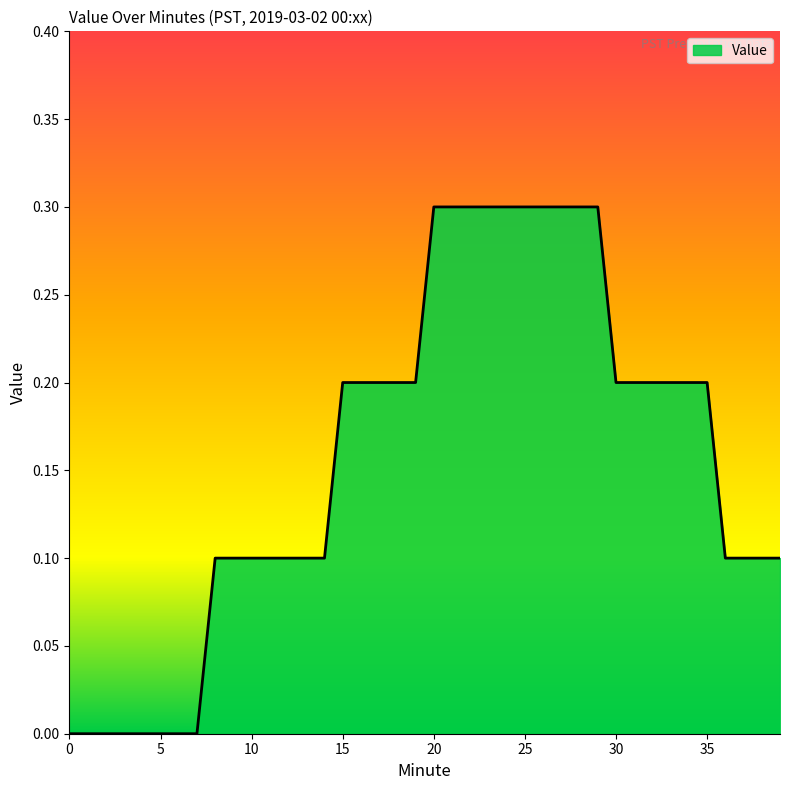

What is the difference between the maximum and minimum values?

0.3